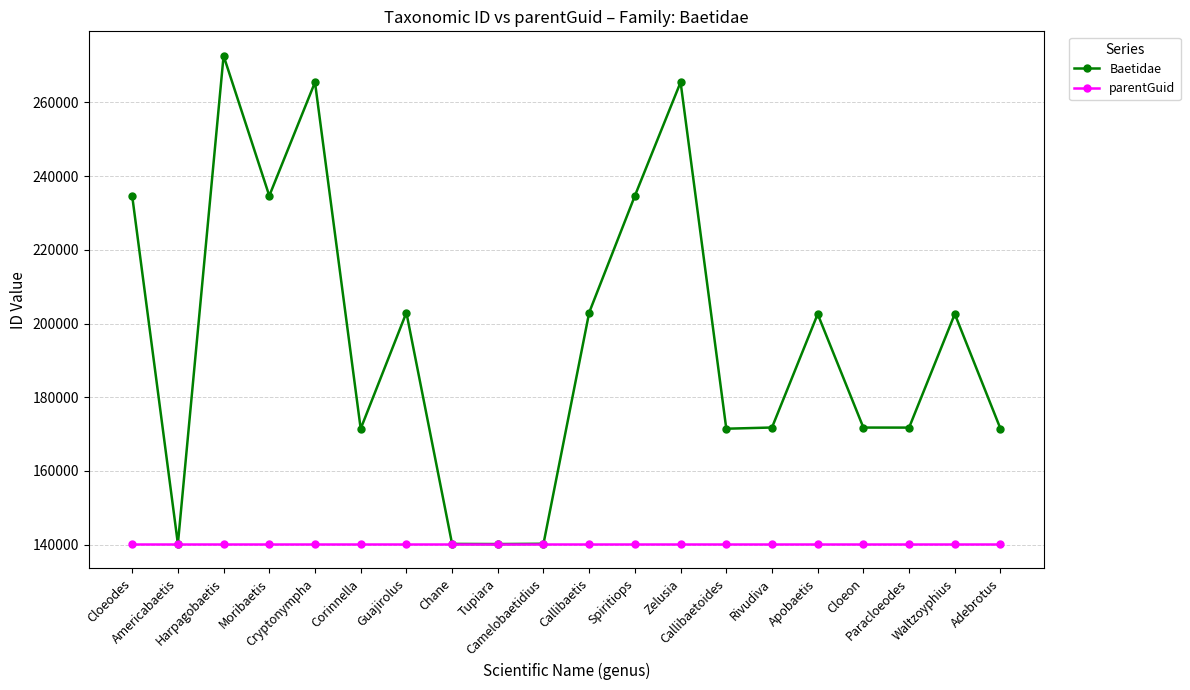

List the series in order of their peak value, highest first.

Baetidae, parentGuid